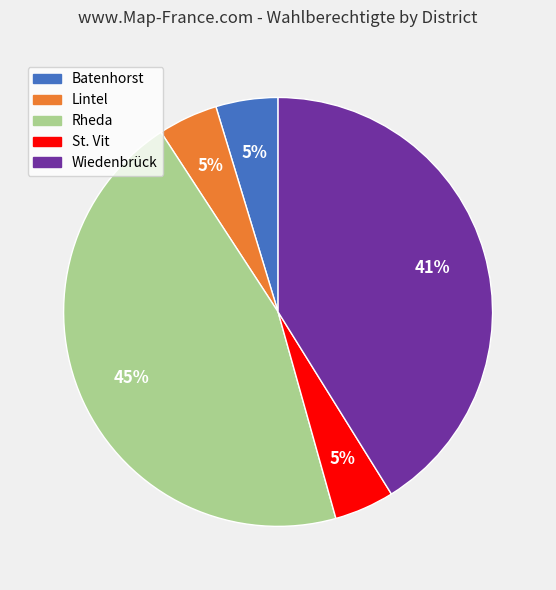

Which slice is the largest?

Rheda